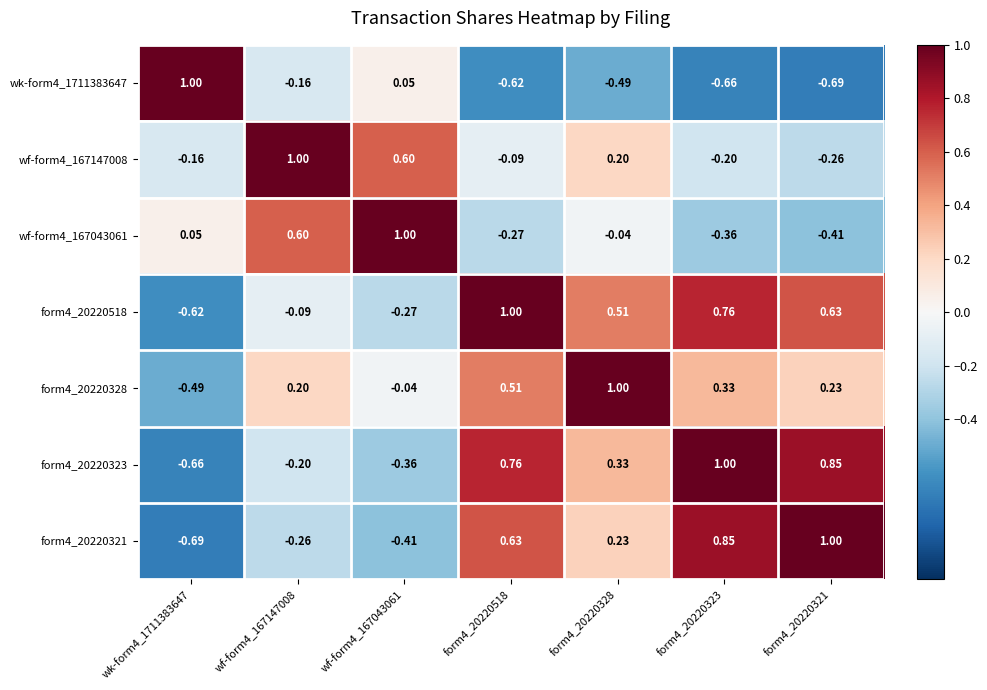

At which category is the sum across all series the highest?

form4_20220518